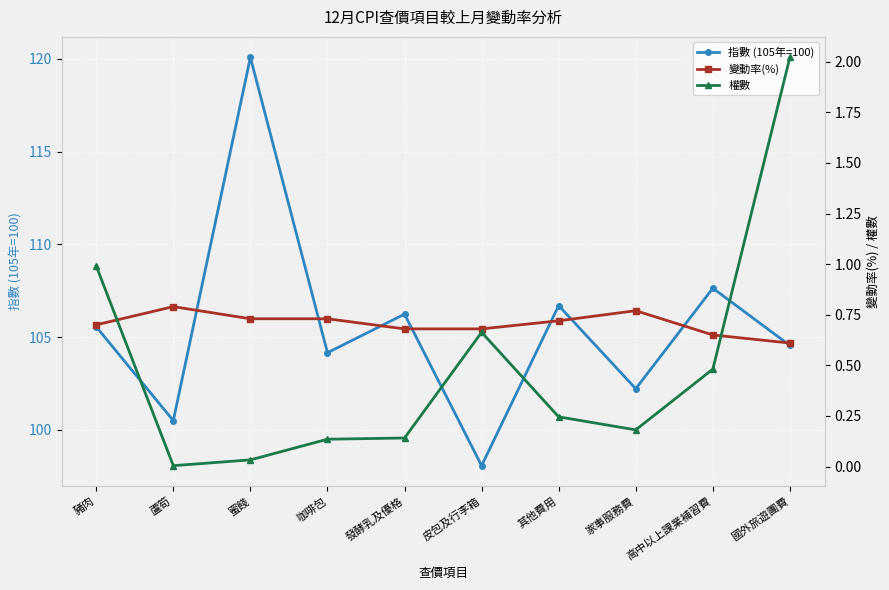

List the series in order of their peak value, lowest first.

變動率(%), 權數, 指數 (105年=100)